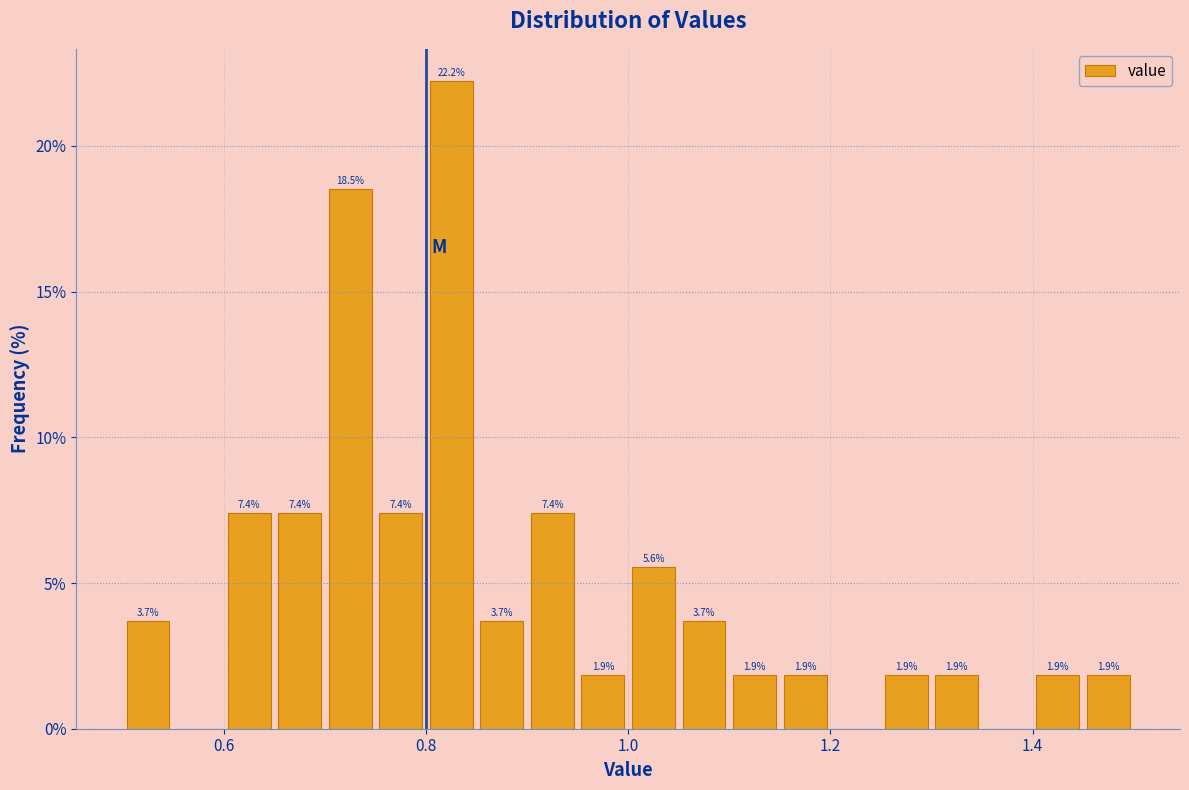

Around what value on the x-axis is the tallest bar? Give the approximate position of its centre, as read against the axis.

0.82